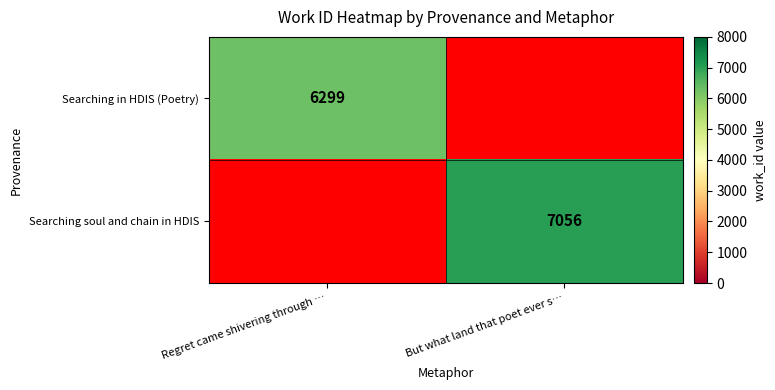

True or false: Searching in HDIS (Poetry) has a value of 9980 at Regret came shivering through ….

False